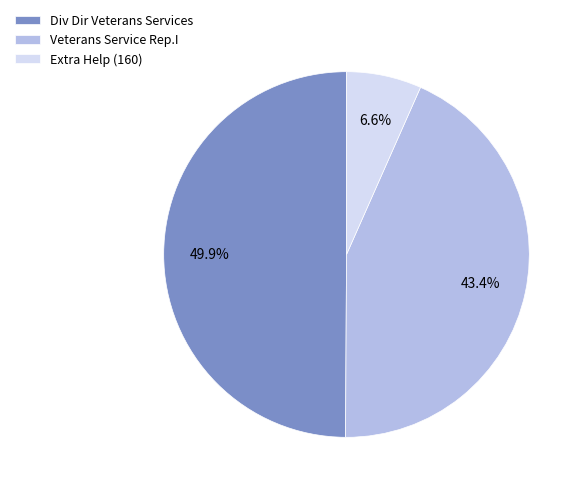

To the nearest percent, what is the combined percentage of Div Dir Veterans Services and Extra Help (160)?

57%